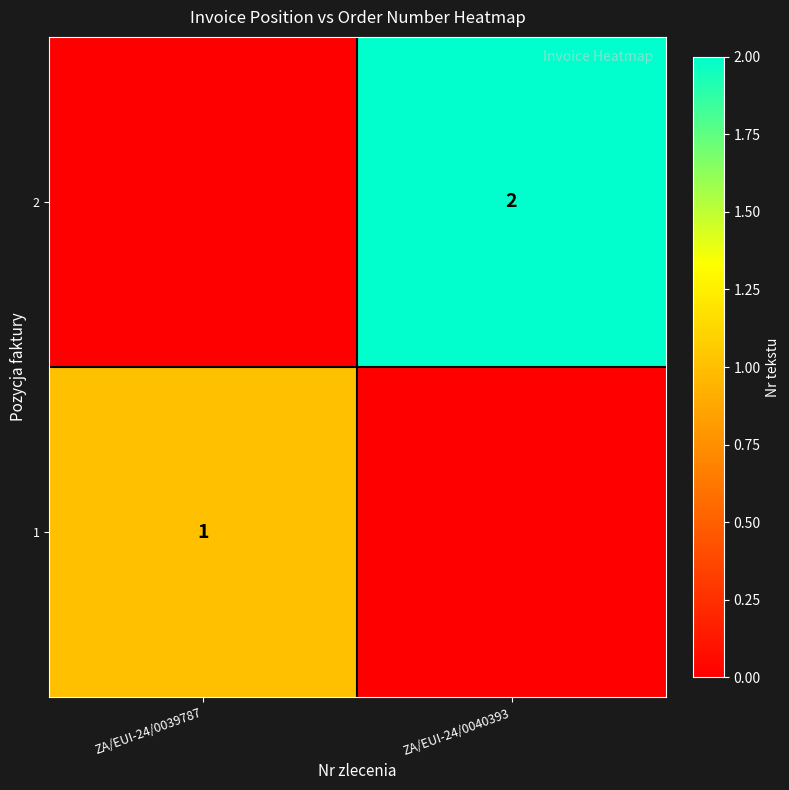

At which category does the chart reach its peak across all series?

ZA/EUI-24/0040393